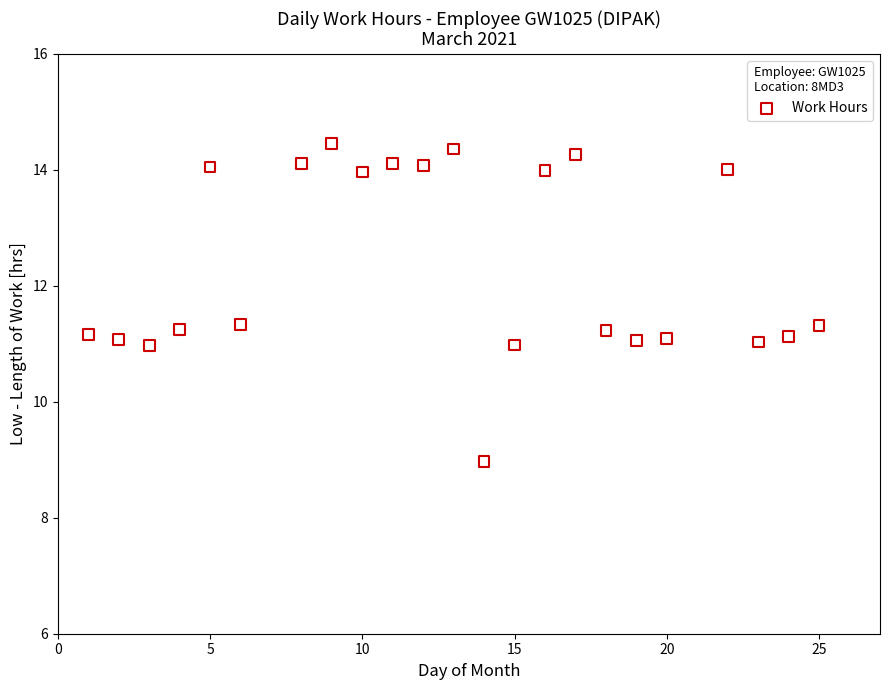

What is the range of Y values (max minus min)?

5.5